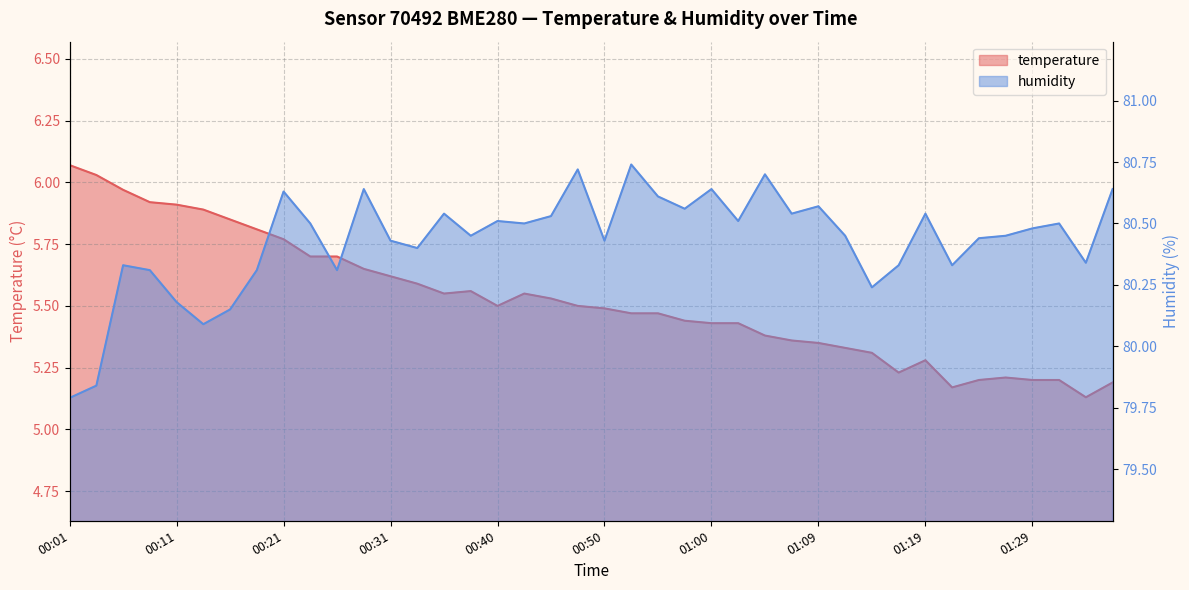

At which label does humidity reach its minimum?

00:01